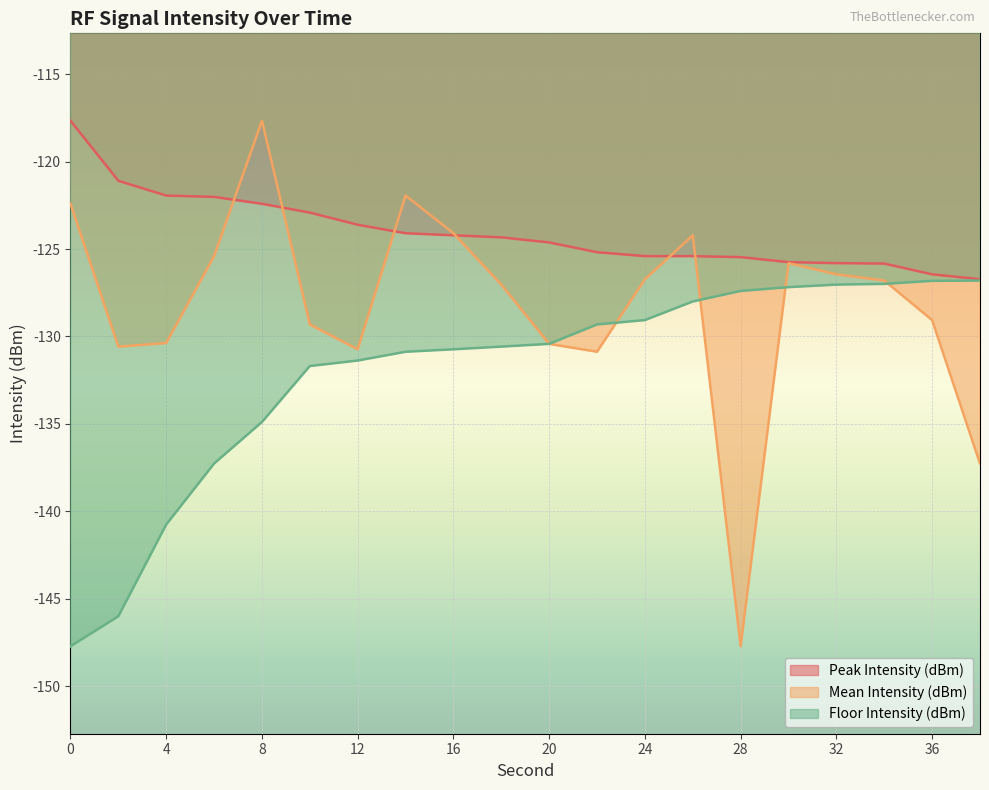

What is the total value across all series at 28?

-400.6